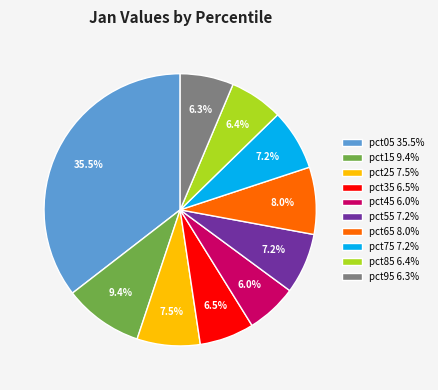

Which has a higher value, pct55 or pct65?

pct65